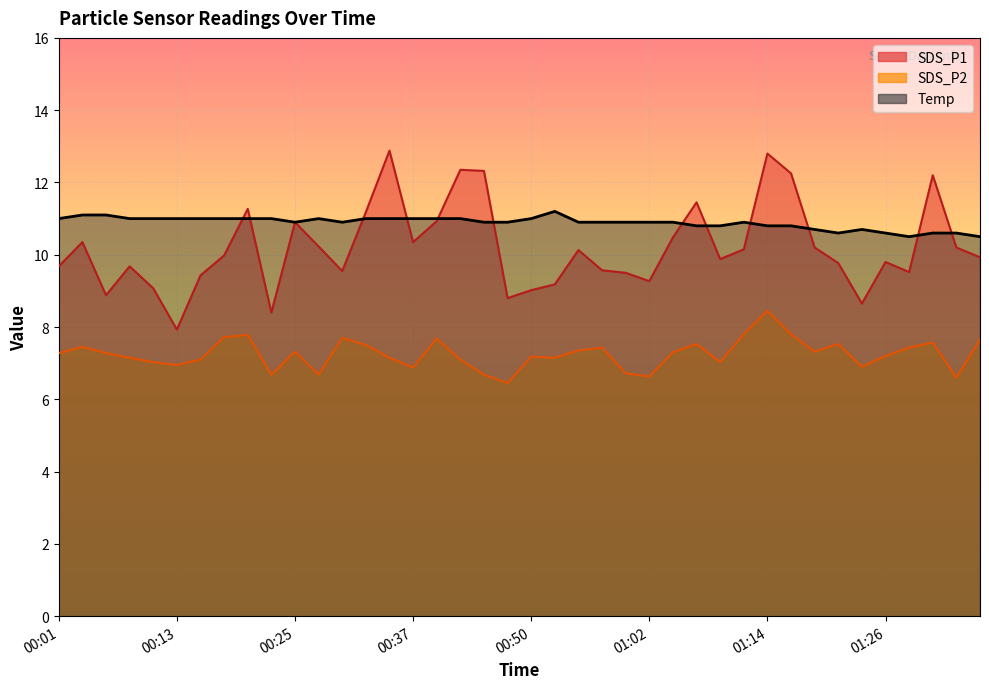

Which category has the highest value across all series?

00:35